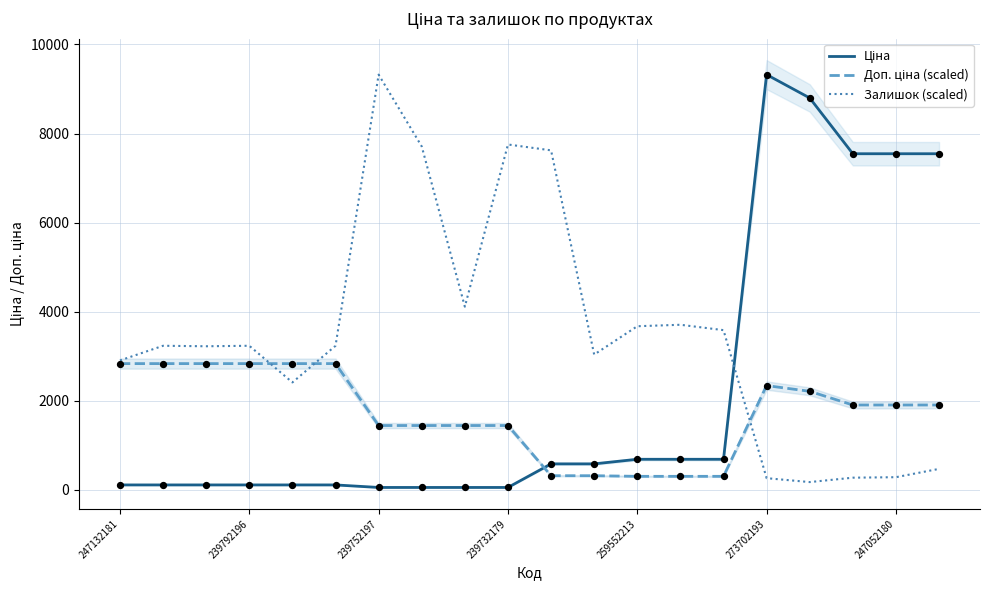

Is the value of Доп. ціна (scaled) at 10 greater than the value of Ціна at 247132181?

Yes